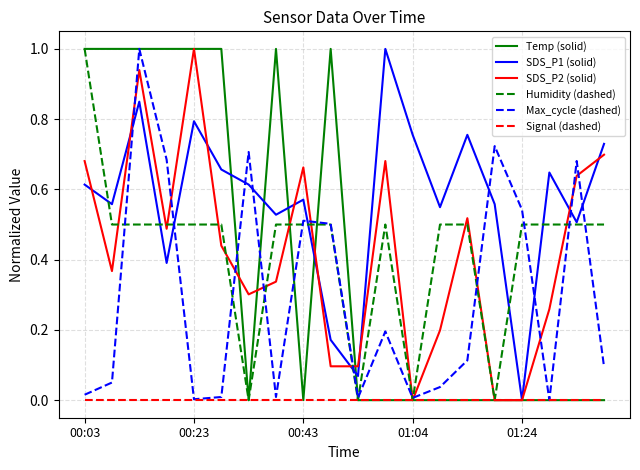

What is the highest value of the SDS_P2 (solid) series?

1.0